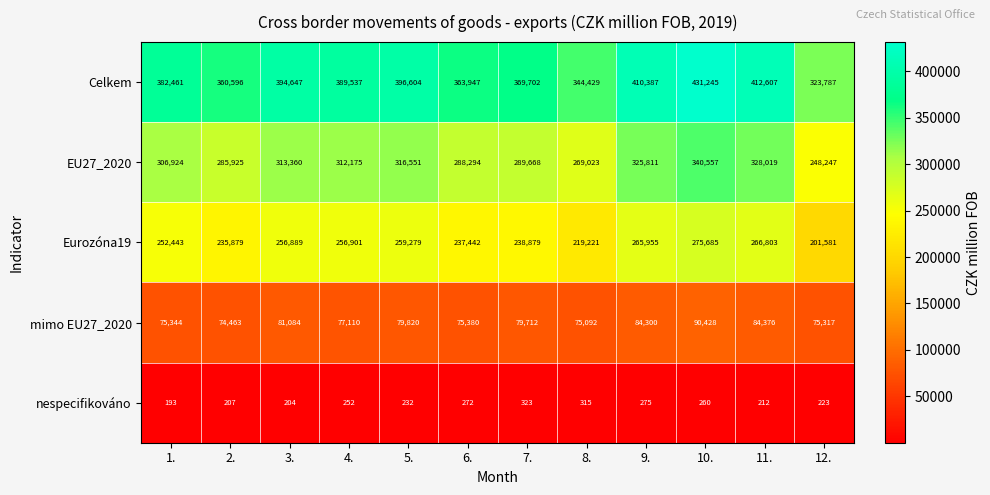

What is the total value across all series at 2.?

957070